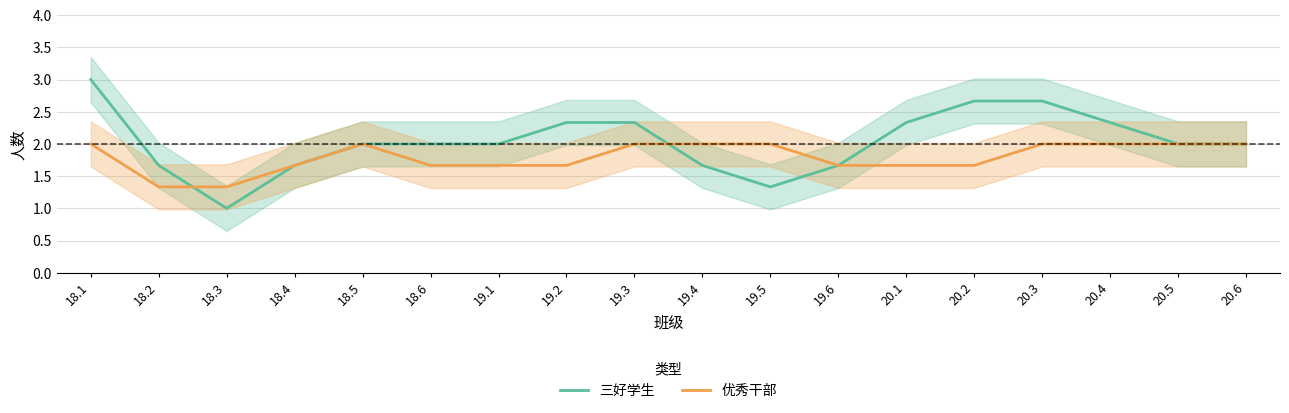

What is the value of the 三好学生 point at the 2nd from the left?

1.7